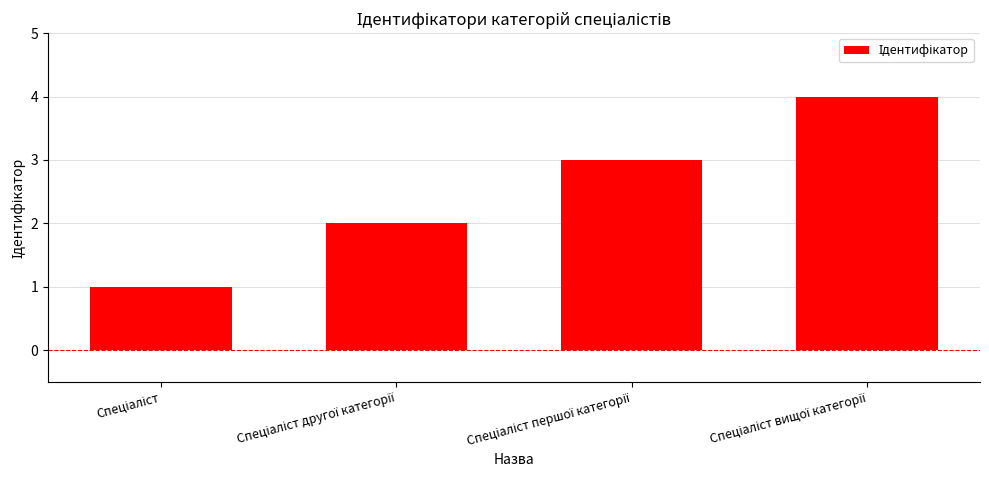

What is the greatest value displayed?

4